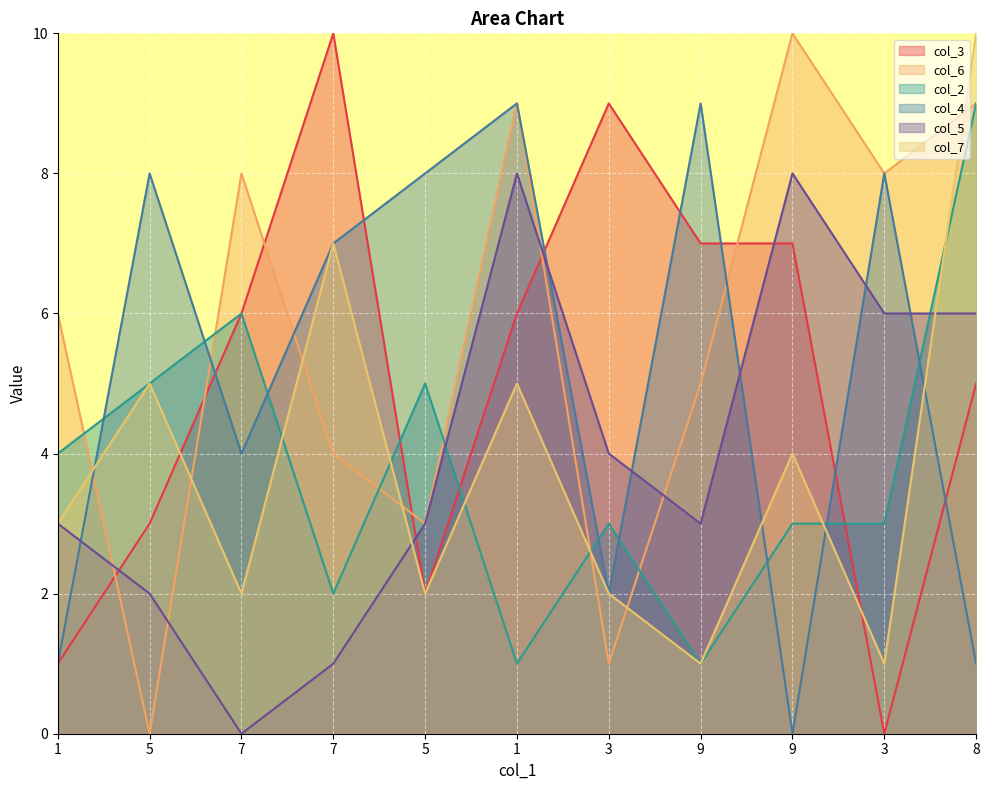

Reading left to right, transcribe all the data shown in this chart.

col_3: 1	3	6	10	2	6	9	7	7	0	5
col_6: 6	0	8	4	3	9	1	5	10	8	9
col_2: 4	5	6	2	5	1	3	1	3	3	9
col_4: 1	8	4	7	8	9	2	9	0	8	1
col_5: 3	2	0	1	3	8	4	3	8	6	6
col_7: 3	5	2	7	2	5	2	1	4	1	10